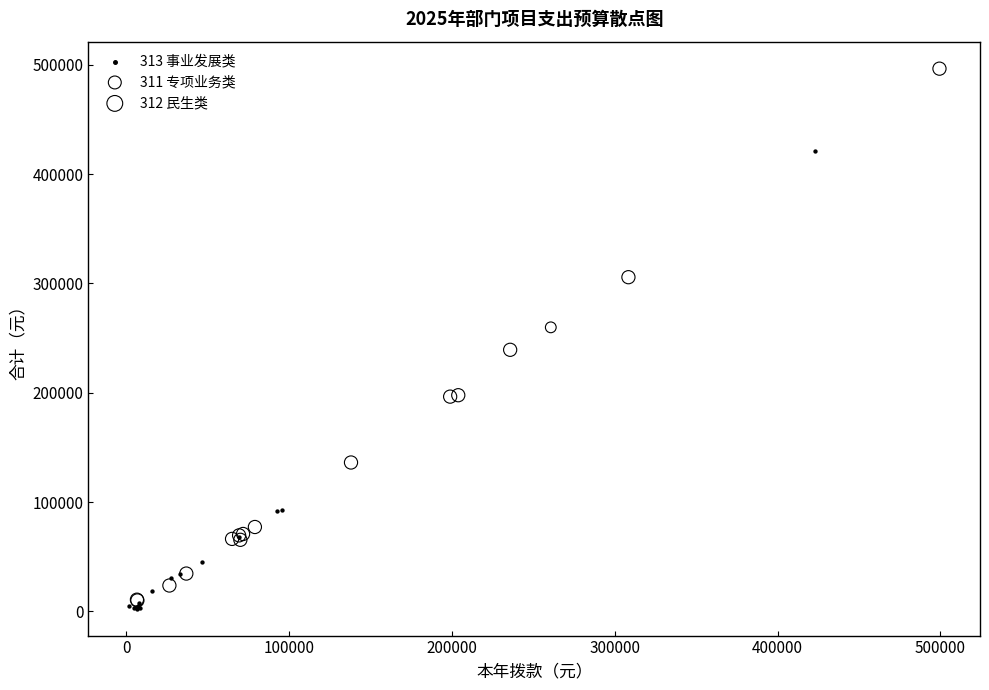

What are all the series names shown in the legend?

313 事业发展类, 311 专项业务类, 312 民生类